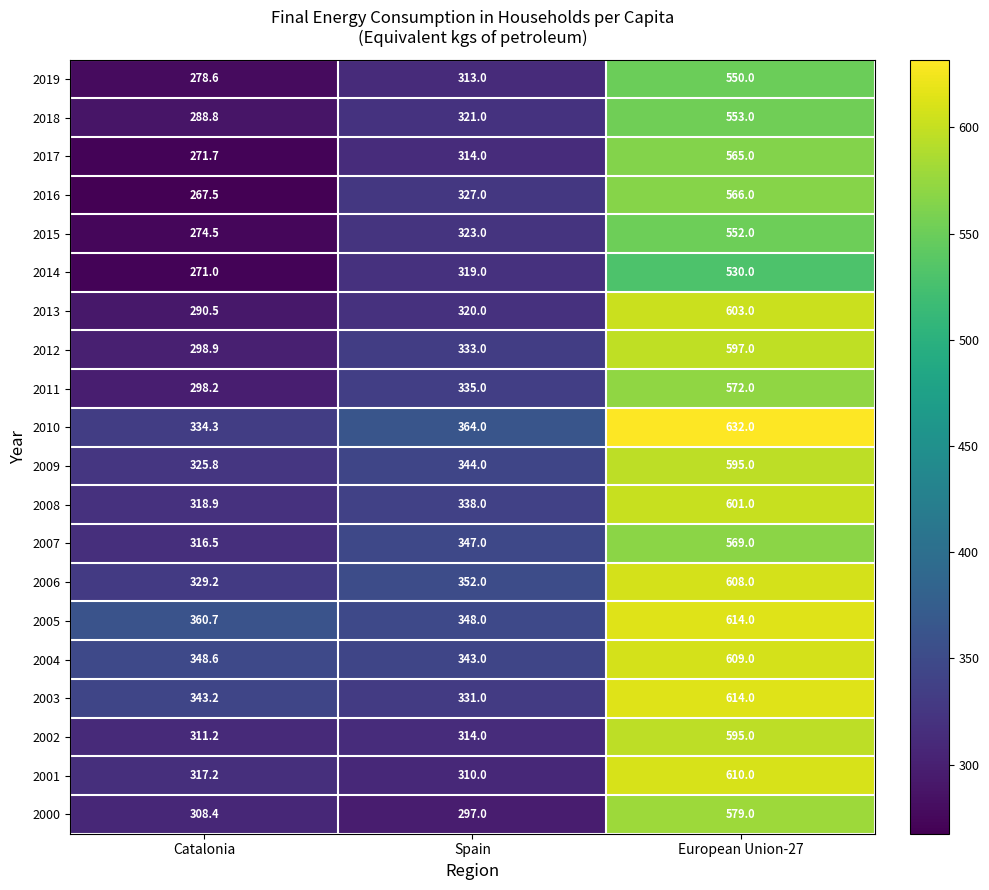

Count the number of data series in this chart.

20